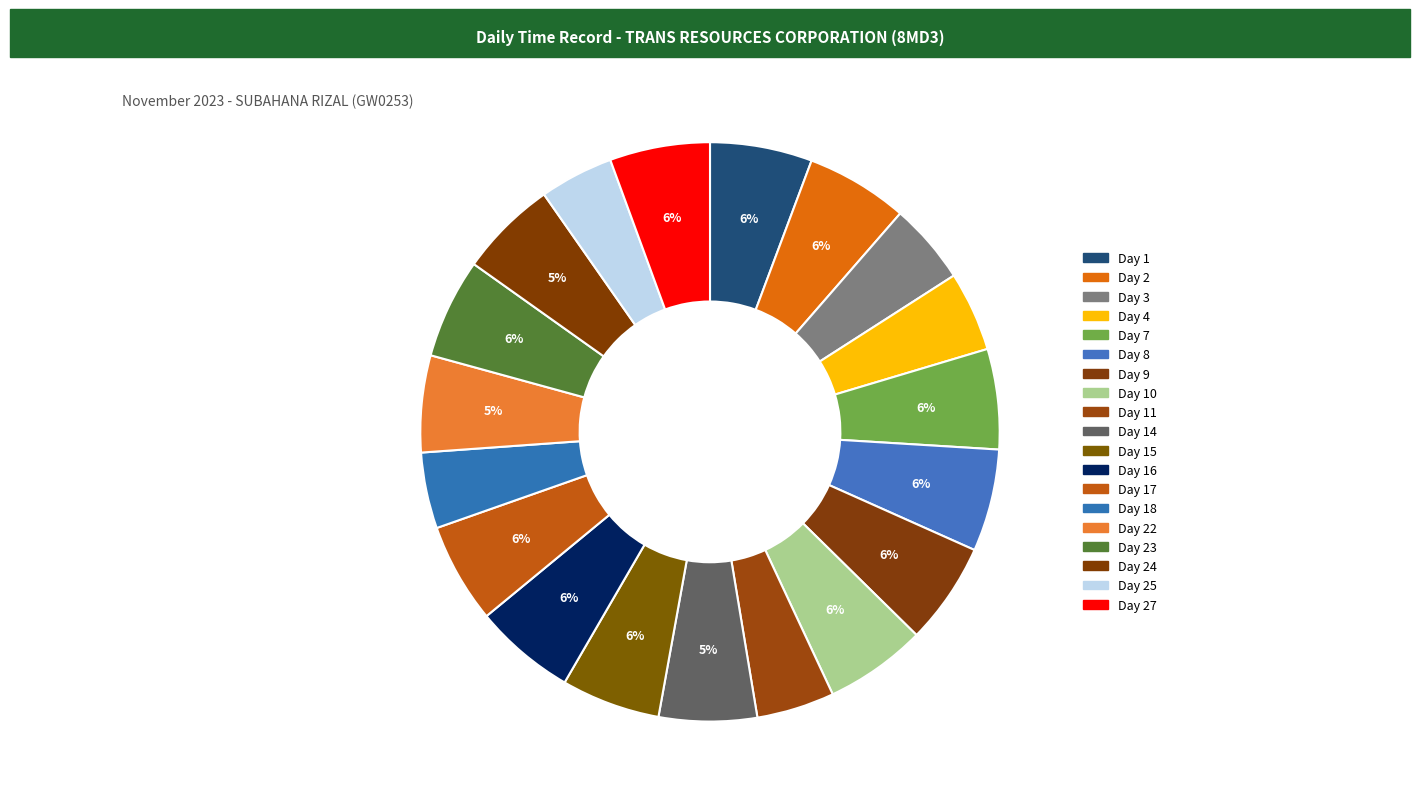

Rank the categories by value from lowest to highest.

Day 25, Day 18, Day 11, Day 4, Day 3, Day 22, Day 24, Day 14, Day 15, Day 23, Day 17, Day 27, Day 7, Day 16, Day 10, Day 9, Day 2, Day 1, Day 8